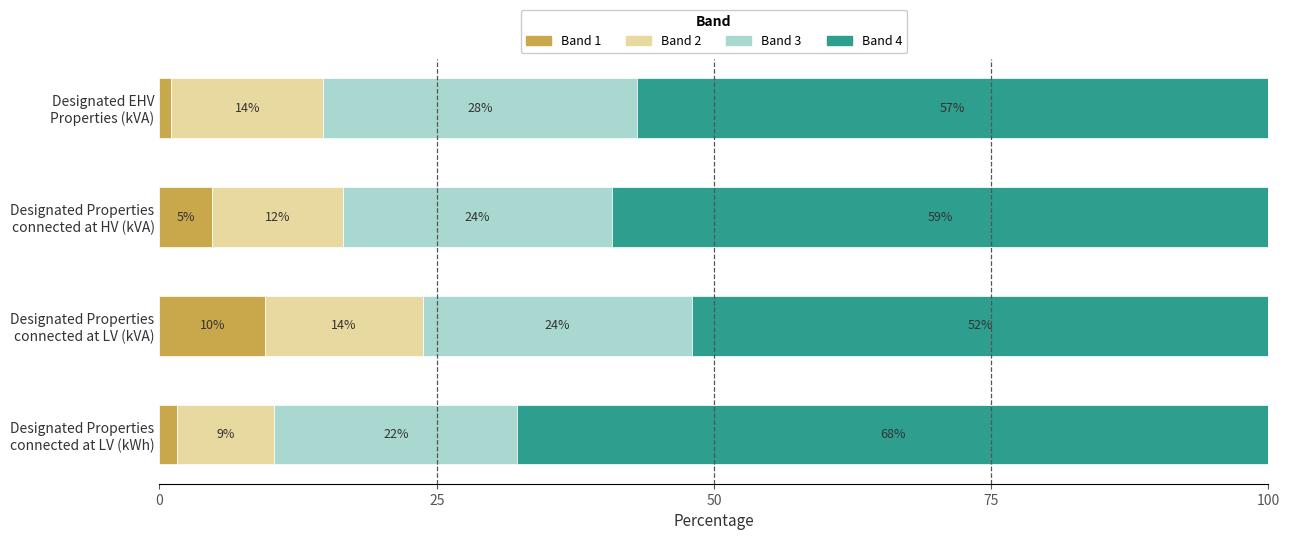

Which series has the largest range (max minus min)?

Band 4